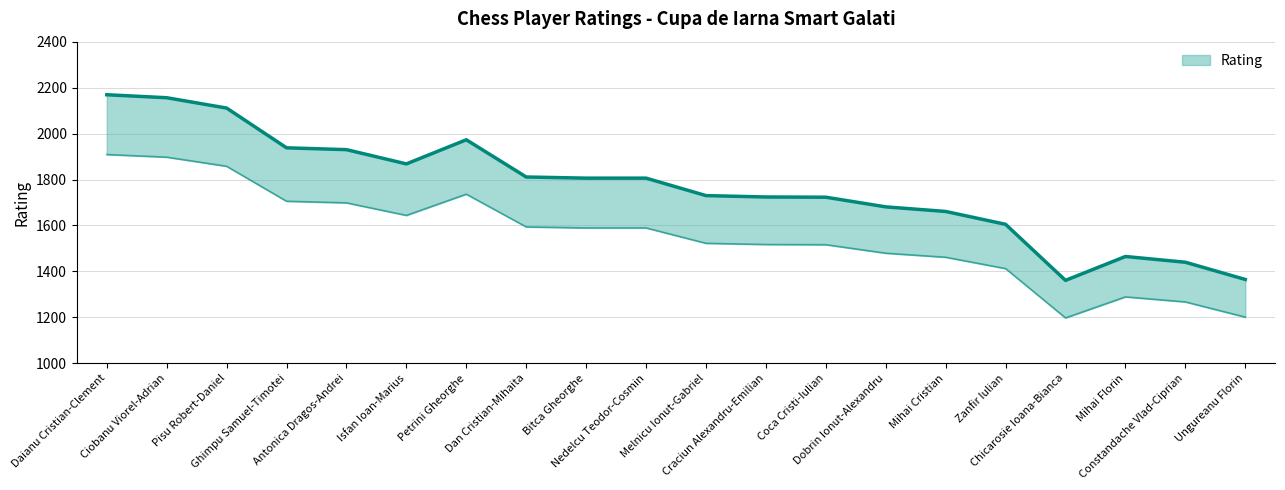

What is the minimum value shown in the chart?

1361